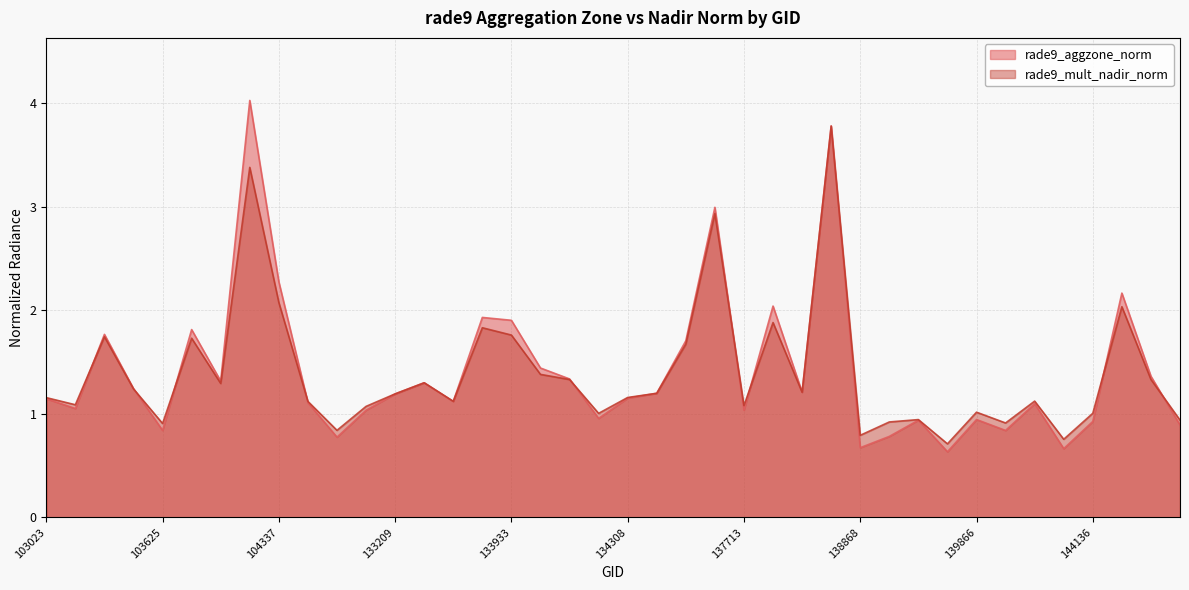

True or false: rade9_mult_nadir_norm has more than 1 interior local peaks.

True